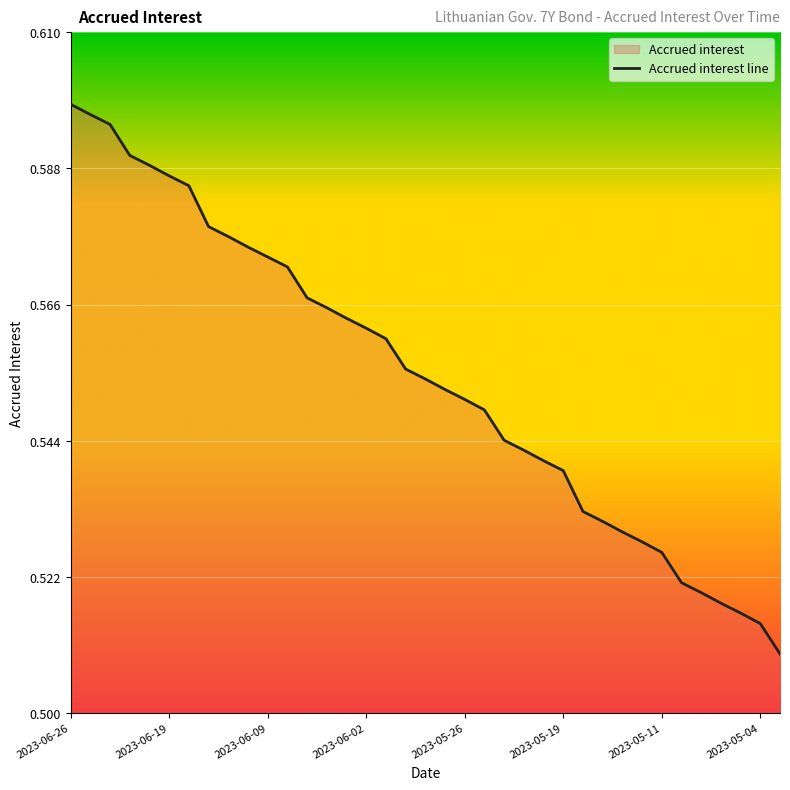

How many data points does each series have?

37